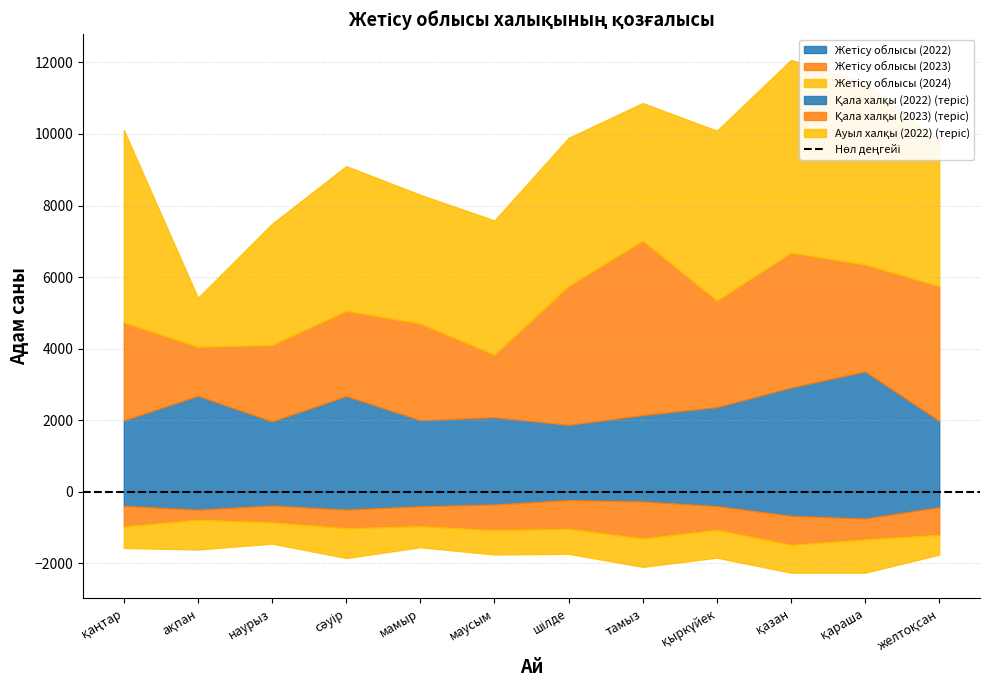

What position from the right is ақпан?

11